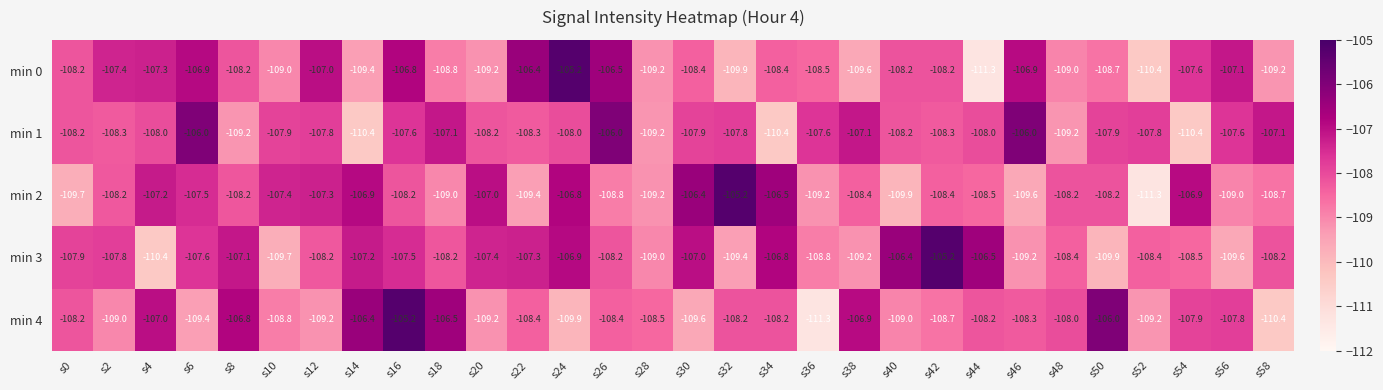

What is the difference between the min 2 values at s10 and s50?

0.8